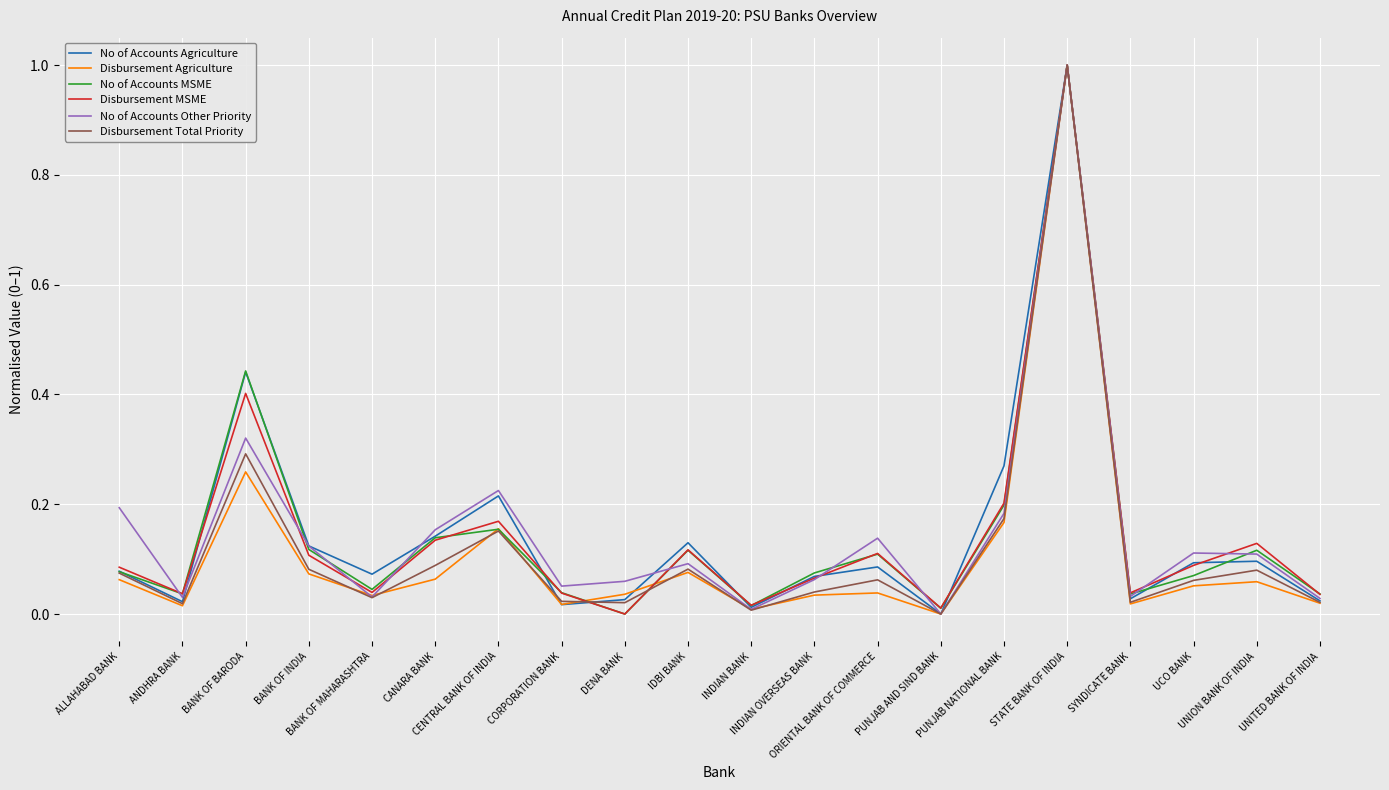

At which category does the chart reach its peak across all series?

STATE BANK OF INDIA